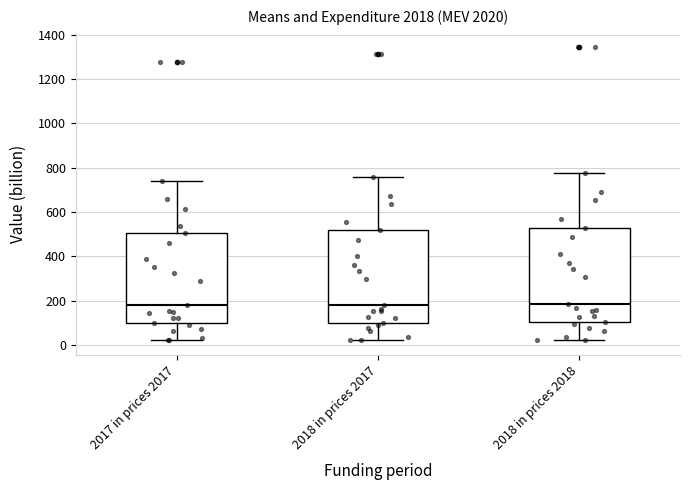

Reading left to right, transcribe this box plot: for each box, give where its median line is, the range the box spans, and where its two whiskers end, as read against the y-axis. The values are not printed on the chart, so give them approximately, as read against the axis.

2017 in prices 2017: median 180, box 100 to 500, whiskers 20 to 740
2018 in prices 2017: median 180, box 100 to 520, whiskers 20 to 760
2018 in prices 2018: median 180, box 100 to 520, whiskers 20 to 780